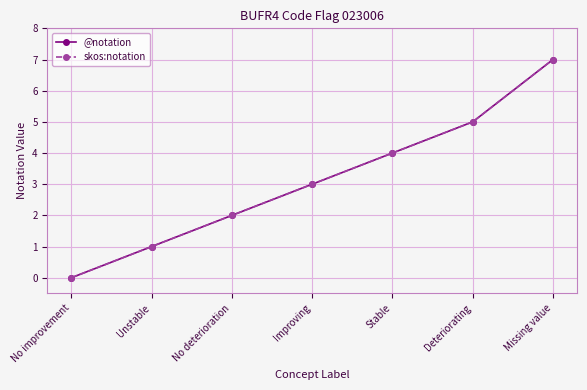

At how many categories does at least one series exceed 1?

5